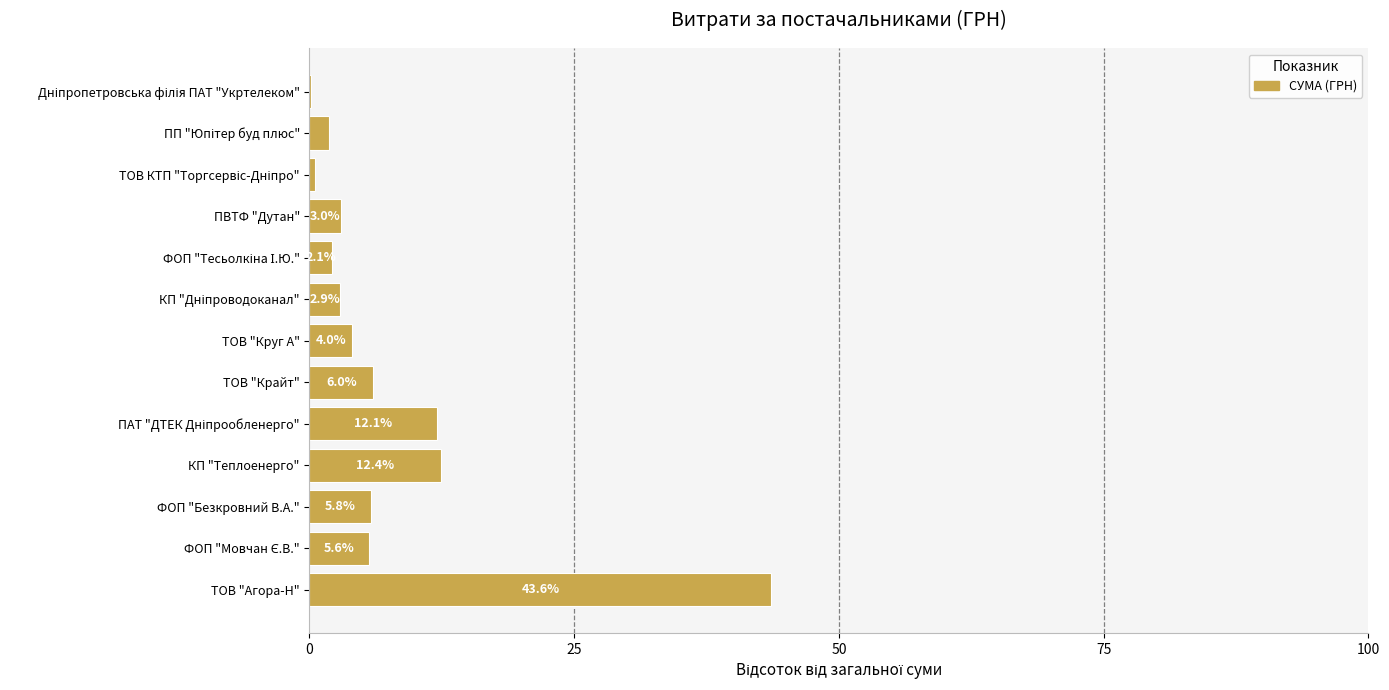

The value at ФОП "Безкровний В.А." is 5.8. True or false?

True